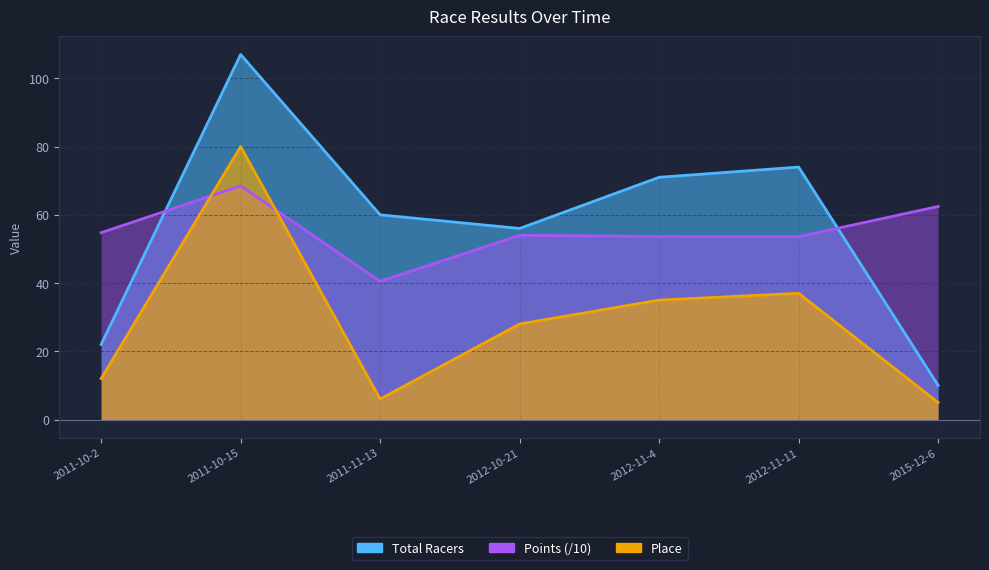

True or false: Place and Total Racers intersect in this chart.

False